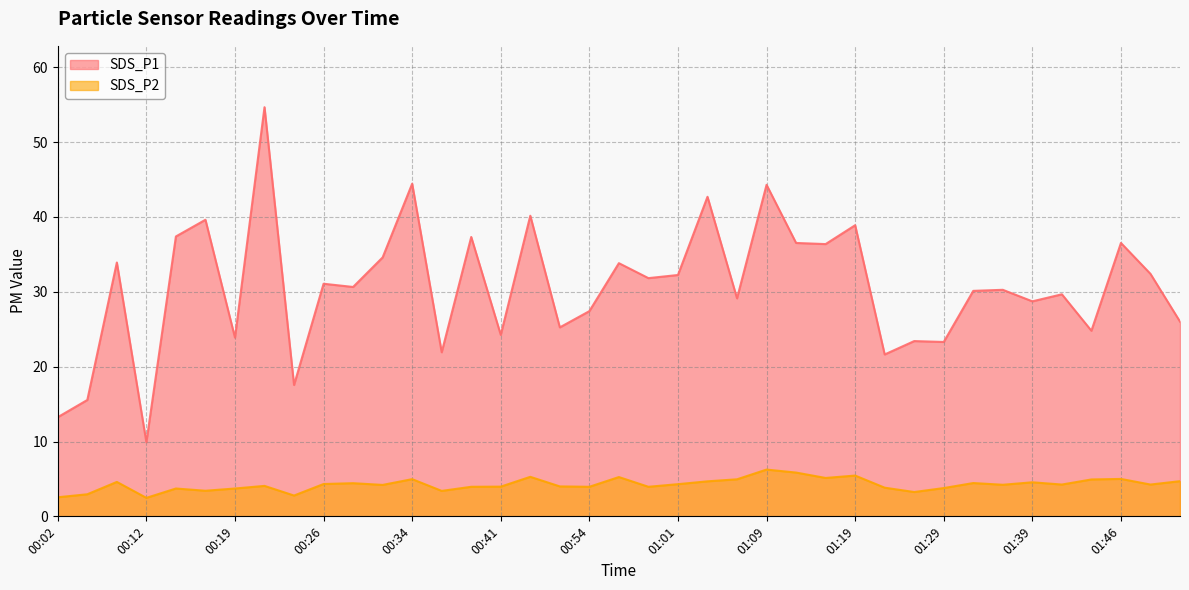

Is the value of SDS_P1 at 01:29 greater than the value of SDS_P2 at 01:14?

Yes